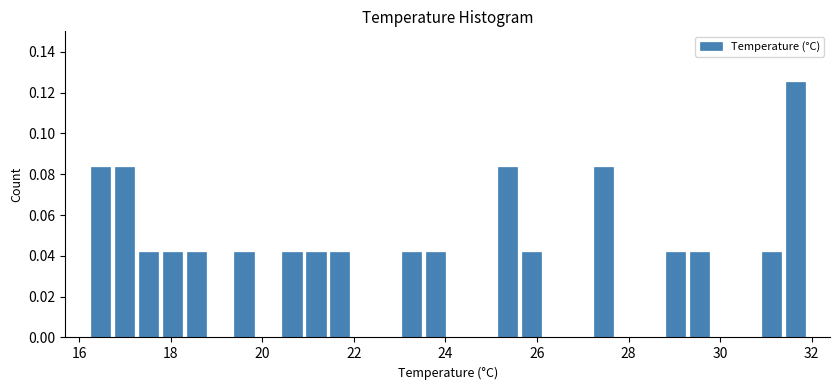

Around what value on the x-axis is the tallest bar? Give the approximate position of its centre, as read against the axis.

31.6